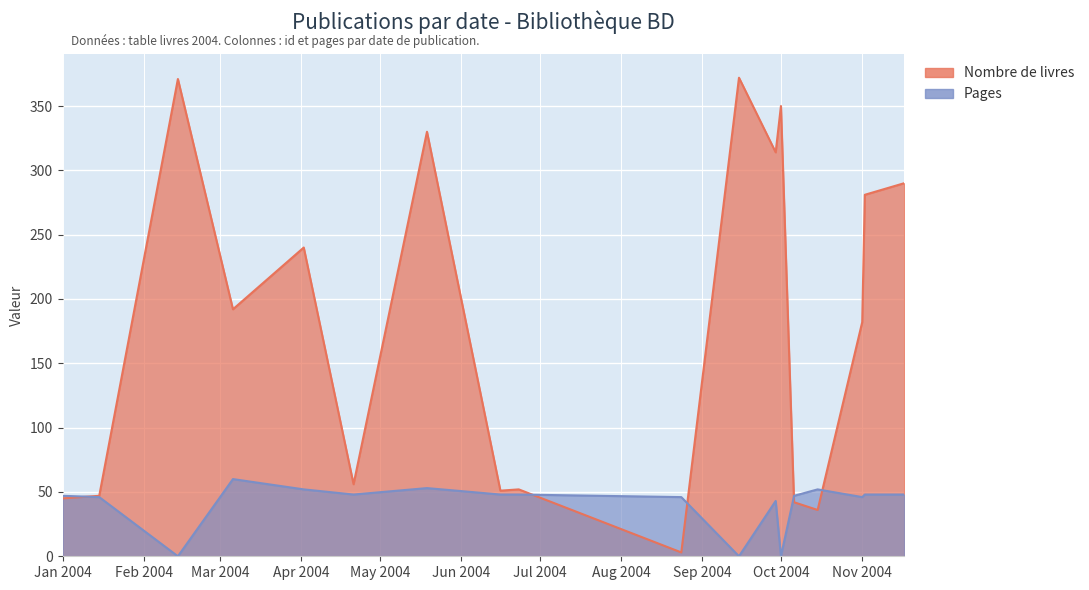

Rank the series by their maximum value, from lowest to highest.

Pages, Nombre de livres